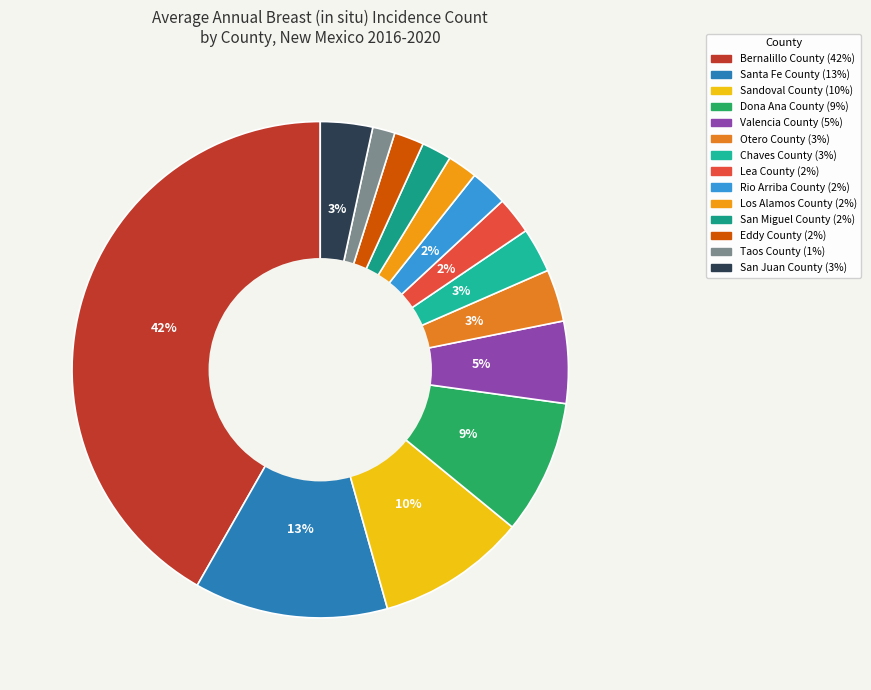

How many slices are in this pie chart?

14